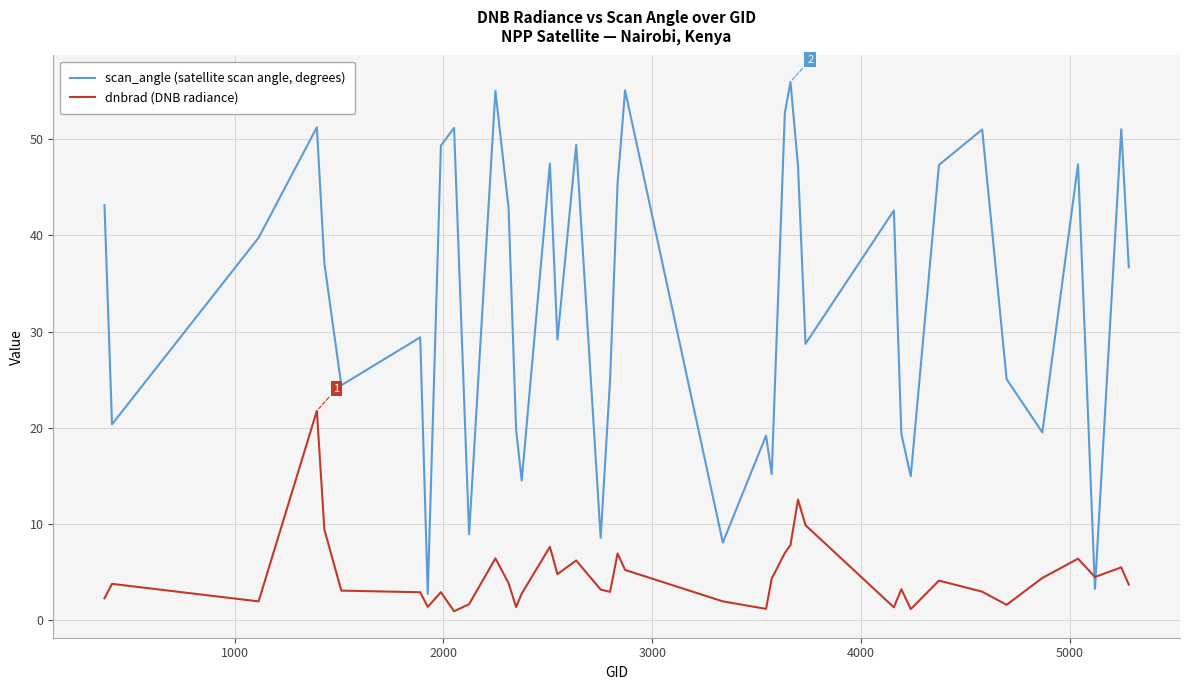

Rank the series by their average value, from lowest to highest.

dnbrad (DNB radiance), scan_angle (satellite scan angle, degrees)